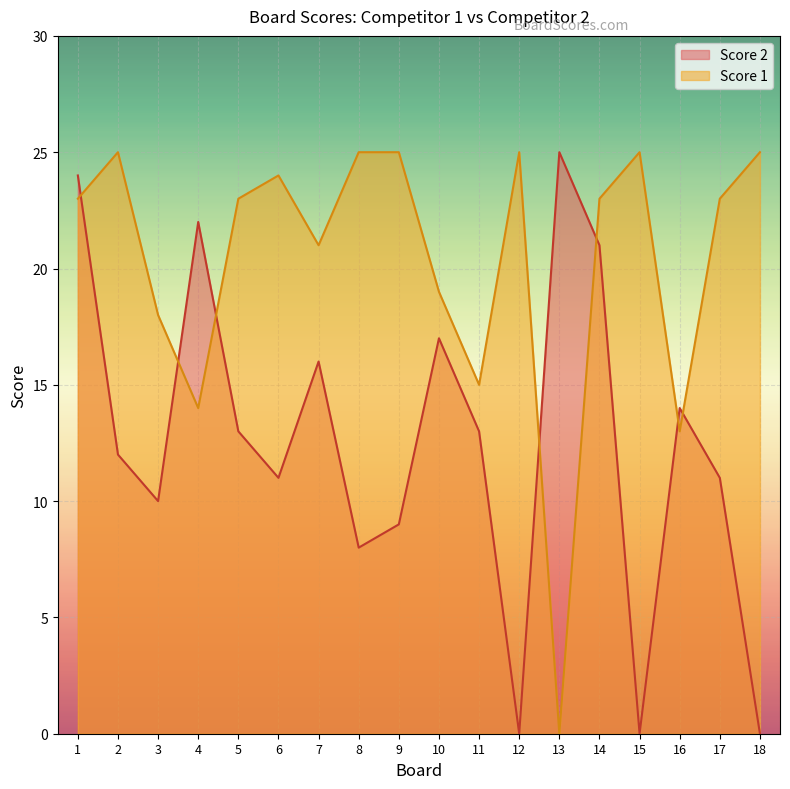

What is the sum of all Score 2 values?

226